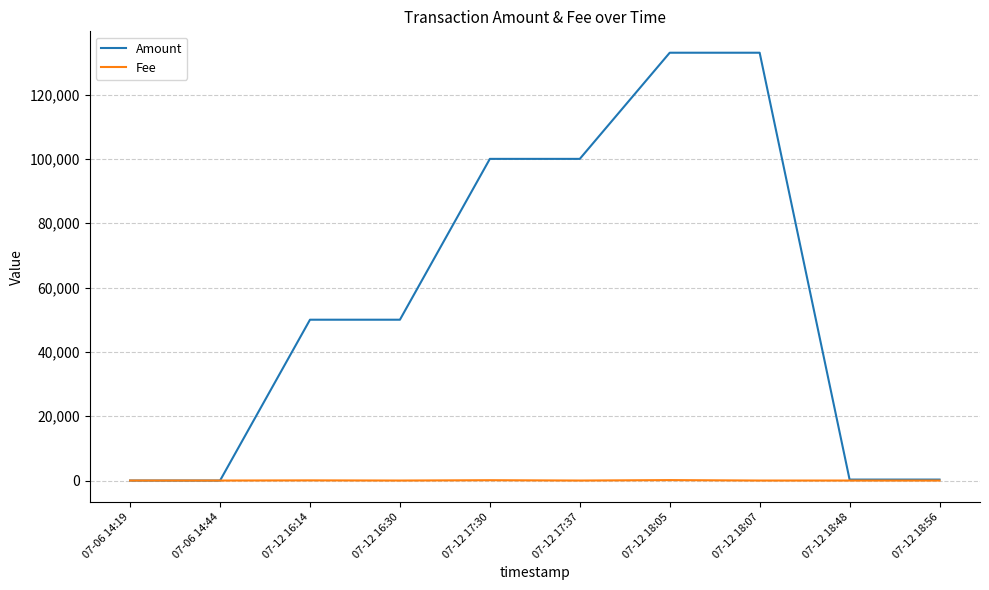

What is the greatest value displayed?

133000